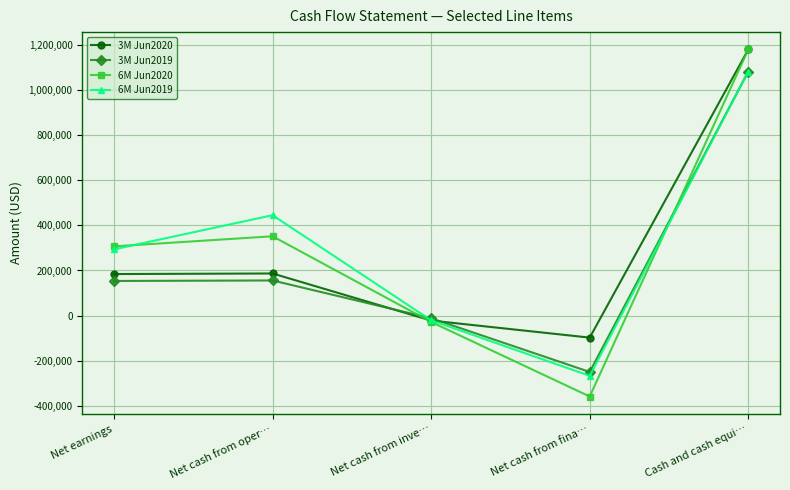

At which category is the sum across all series the highest?

Cash and cash equi…